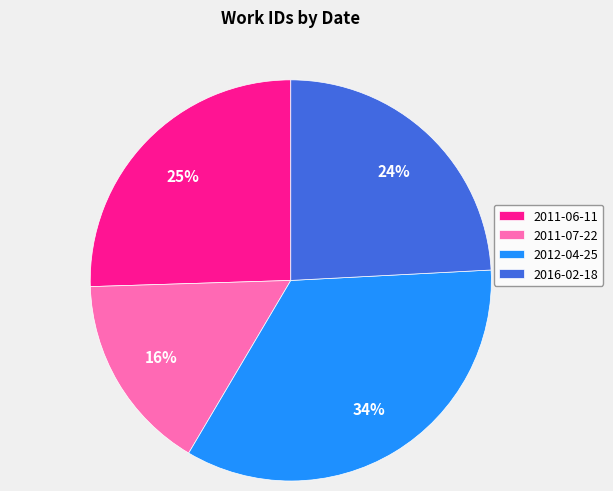

To the nearest percent, what is the difference between the largest and smallest slice percentages?

18%